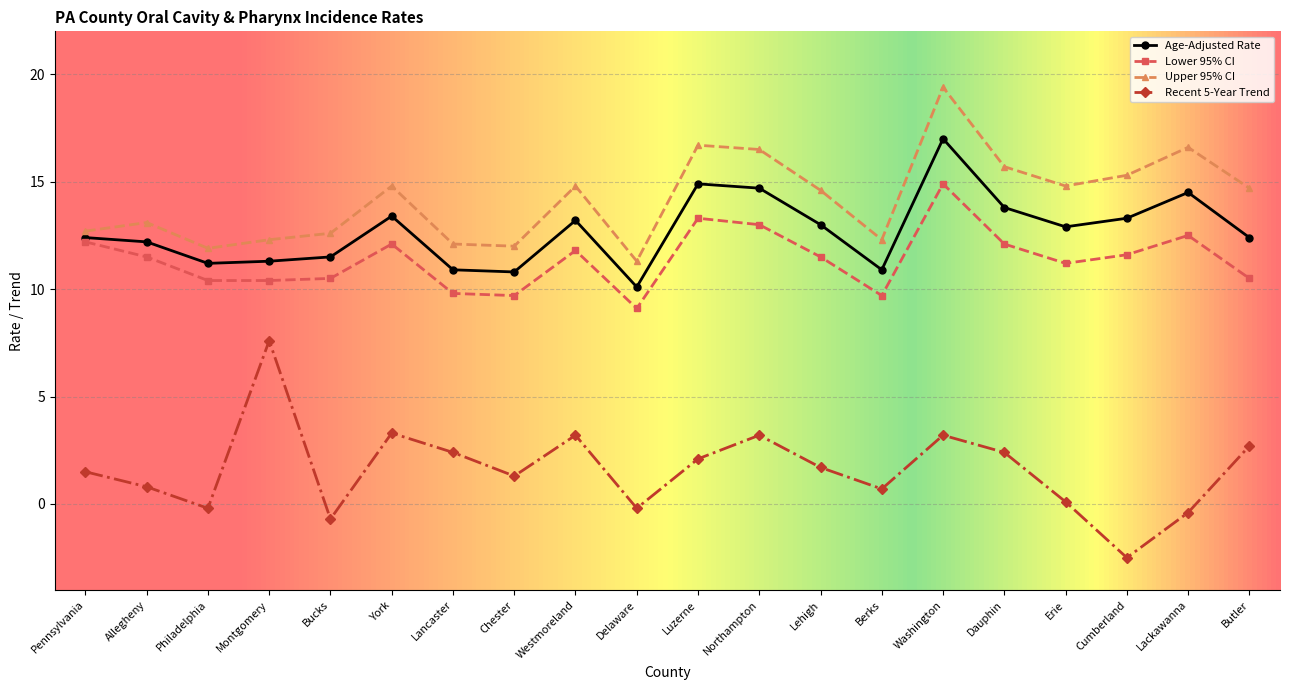

What is the average value of the Lower 95% CI series?

11.4